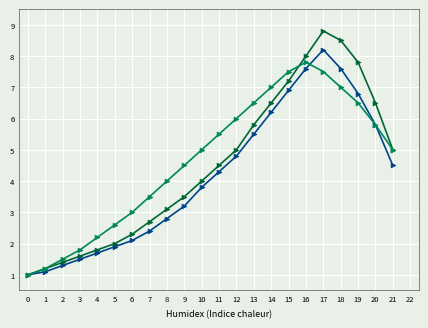

What is the spread (max minus min) of values at 3?

0.3